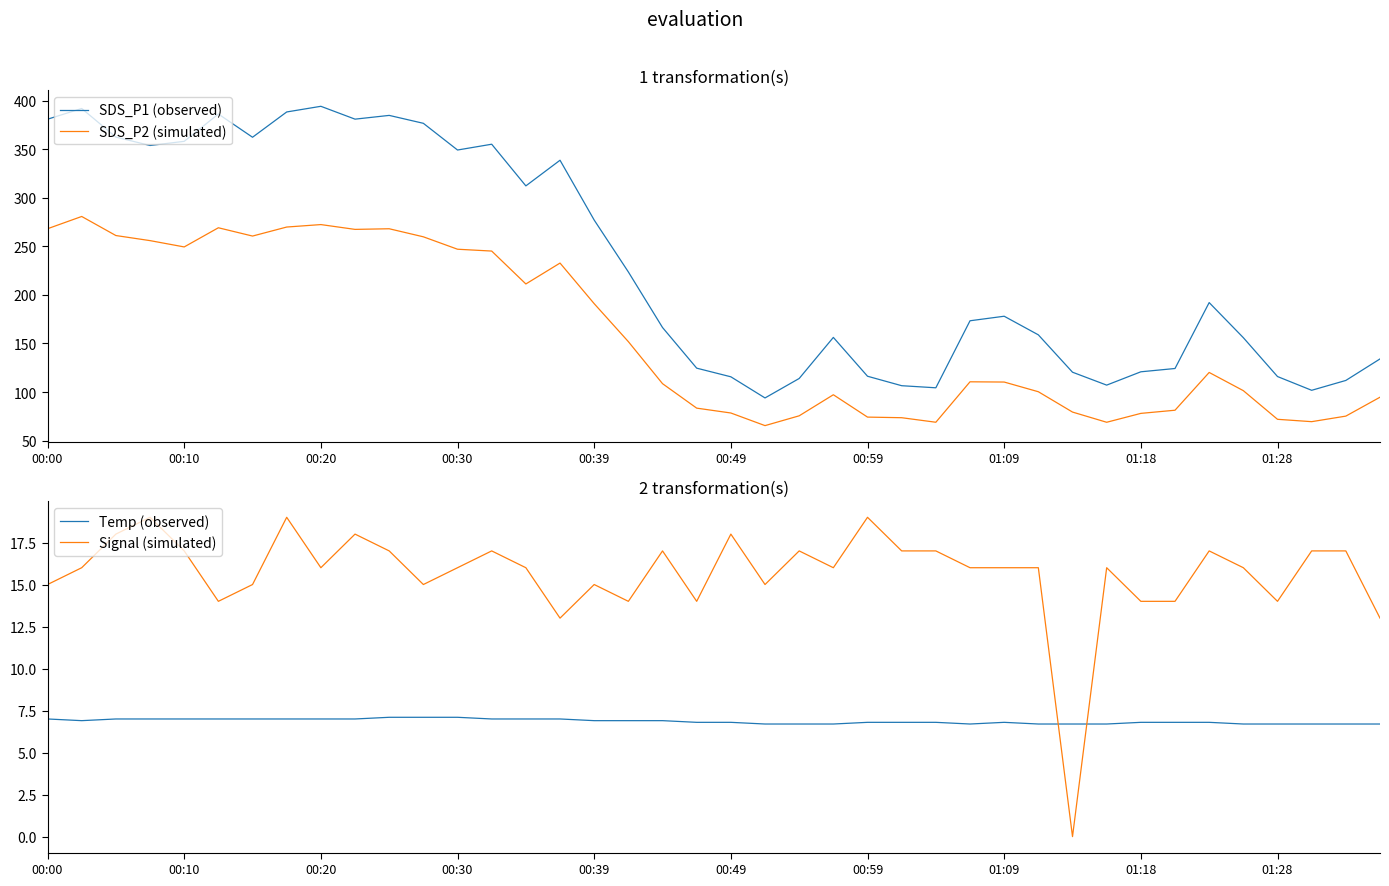

What is the spread (max minus min) of values at 23?

149.6